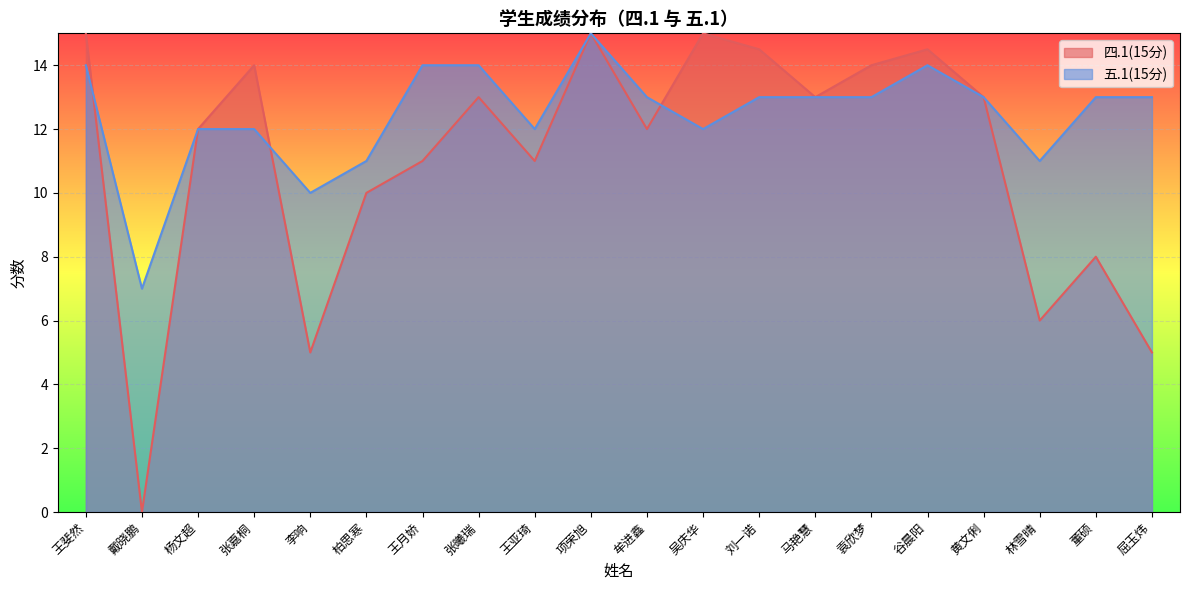

How many lines are shown in the chart?

2